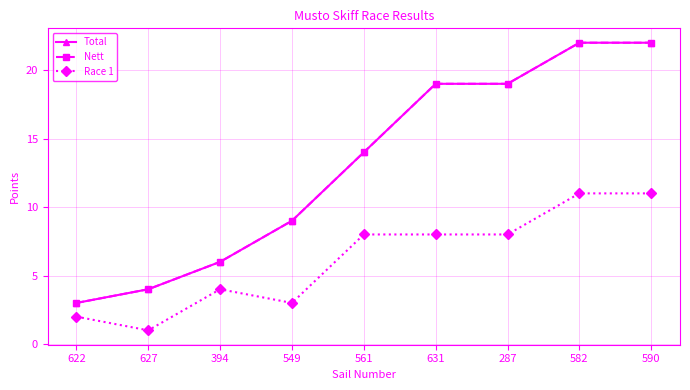

Which series has the widest spread of values?

Total